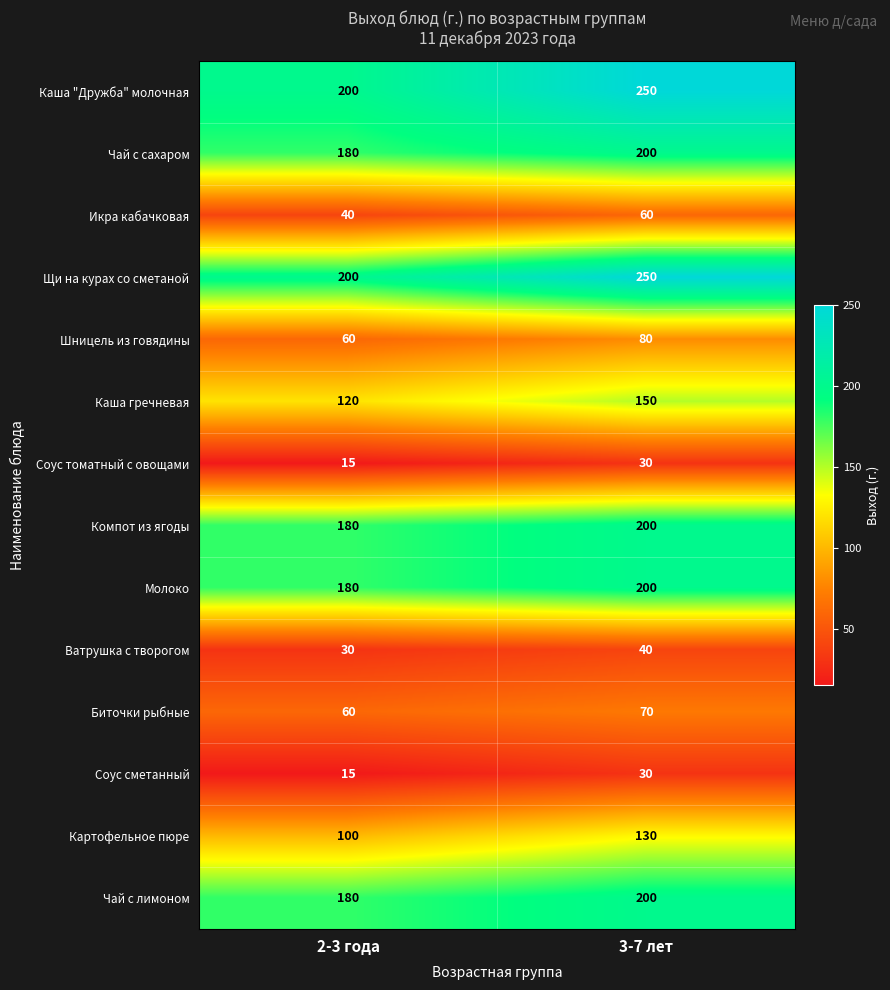

True or false: Чай с сахаром has a value of 88 at 2-3 года.

False